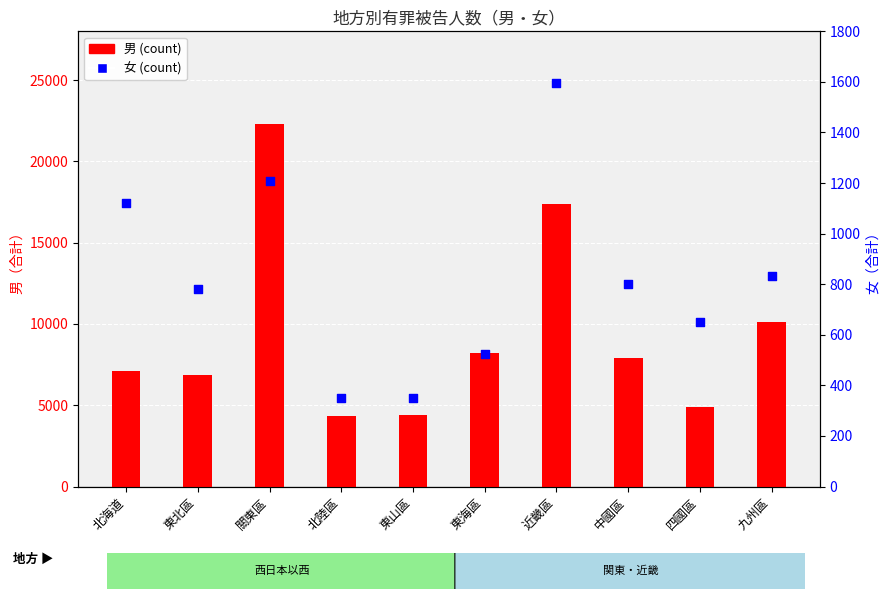

What are all the series names shown in the legend?

男, 女